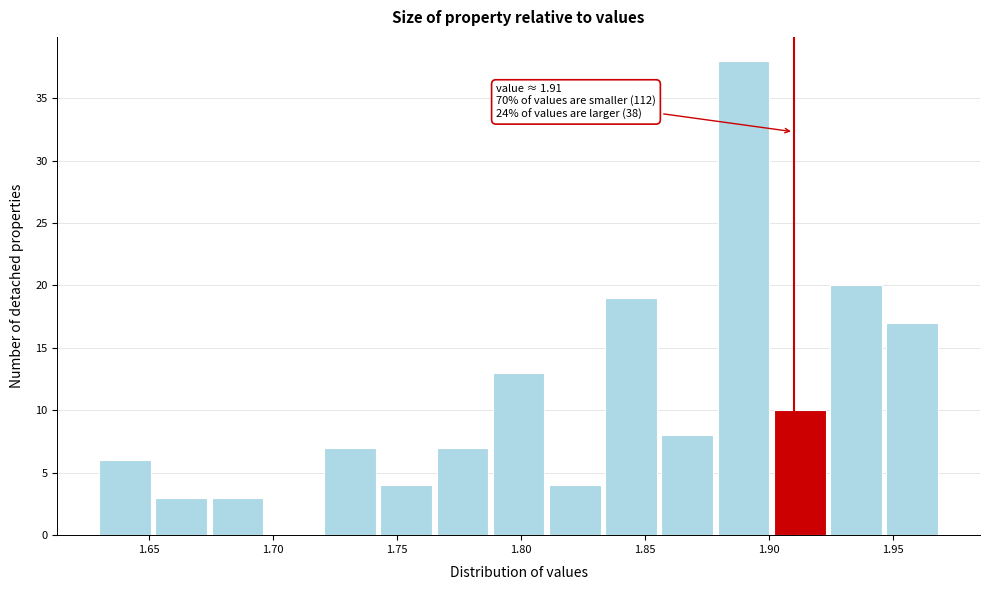

Over which range of the x-axis is the bar tallest?

1.880 to 1.900